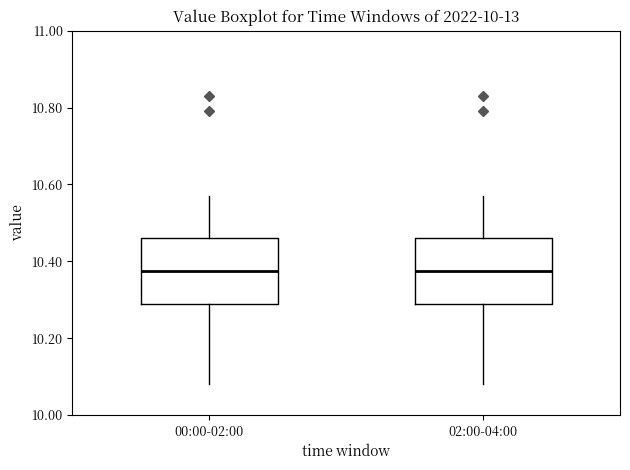

Reading left to right, transcribe this box plot: for each box, give where its median line is, the range the box spans, and where its two whiskers end, as read against the y-axis. The values are not printed on the chart, so give them approximately, as read against the axis.

00:00-02:00: median 10.38, box 10.30 to 10.46, whiskers 10.08 to 10.58
02:00-04:00: median 10.38, box 10.30 to 10.46, whiskers 10.08 to 10.58